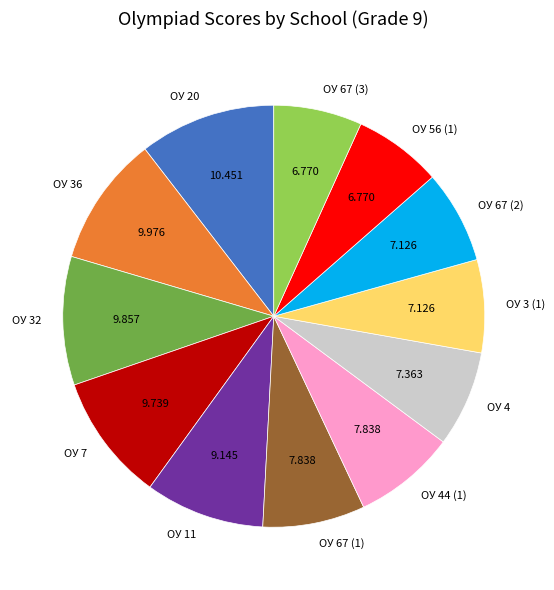

Combined, do ОУ 11 and ОУ 4 account for over 50%?

No